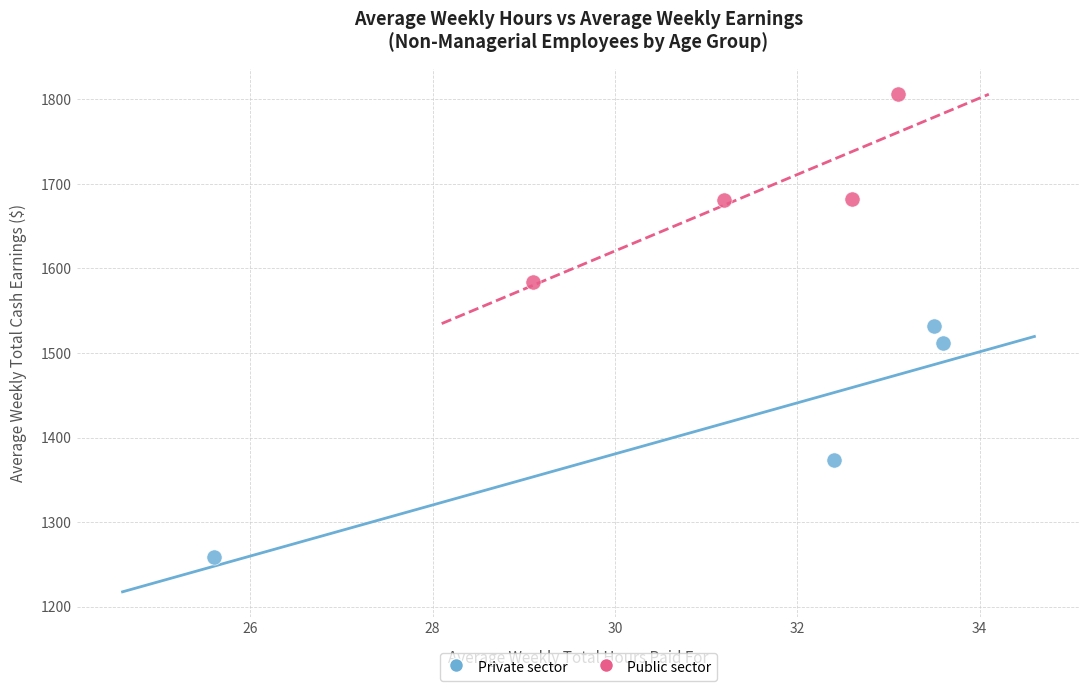

Which series reaches the maximum Y coordinate?

Public sector